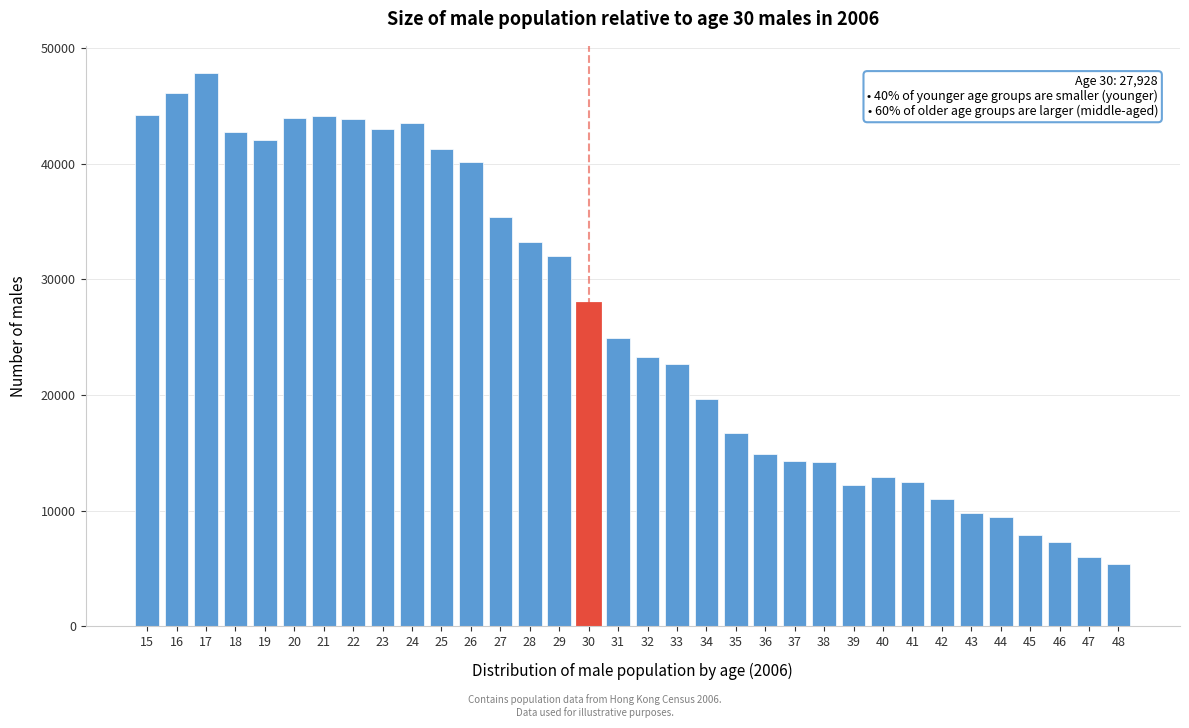

What is the sum of all values?

895933